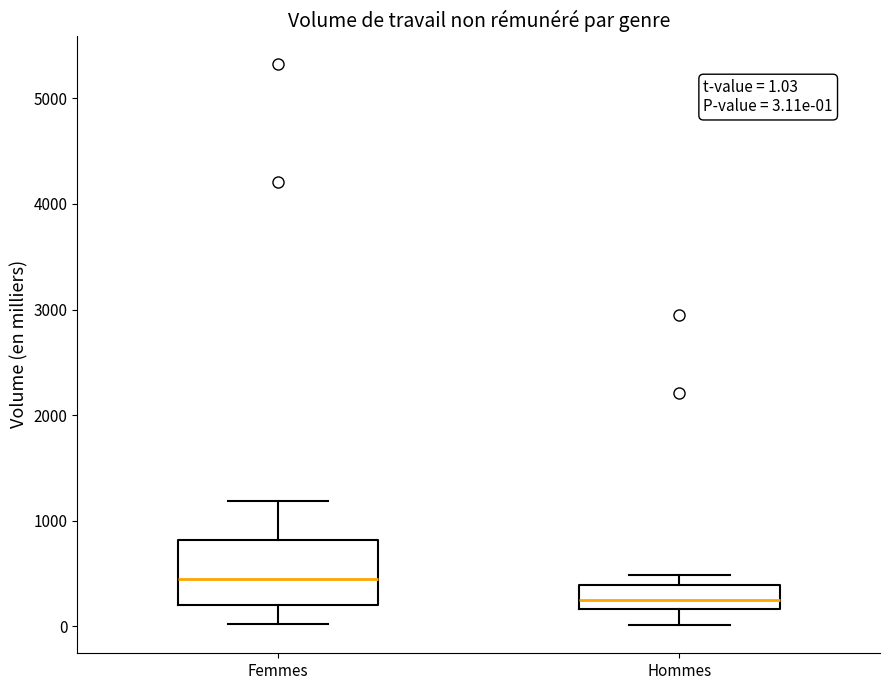

Comparing the boxes themselves (not the whiskers), which one is the tallest?

Femmes